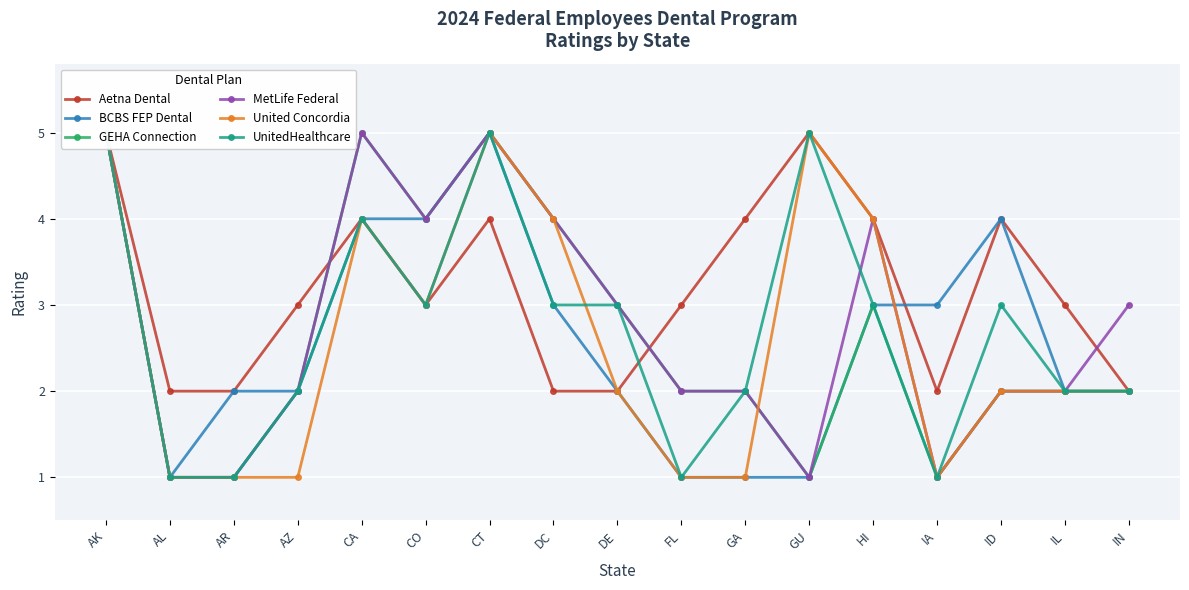

Is it true that United Concordia equals 2 at IN?

True